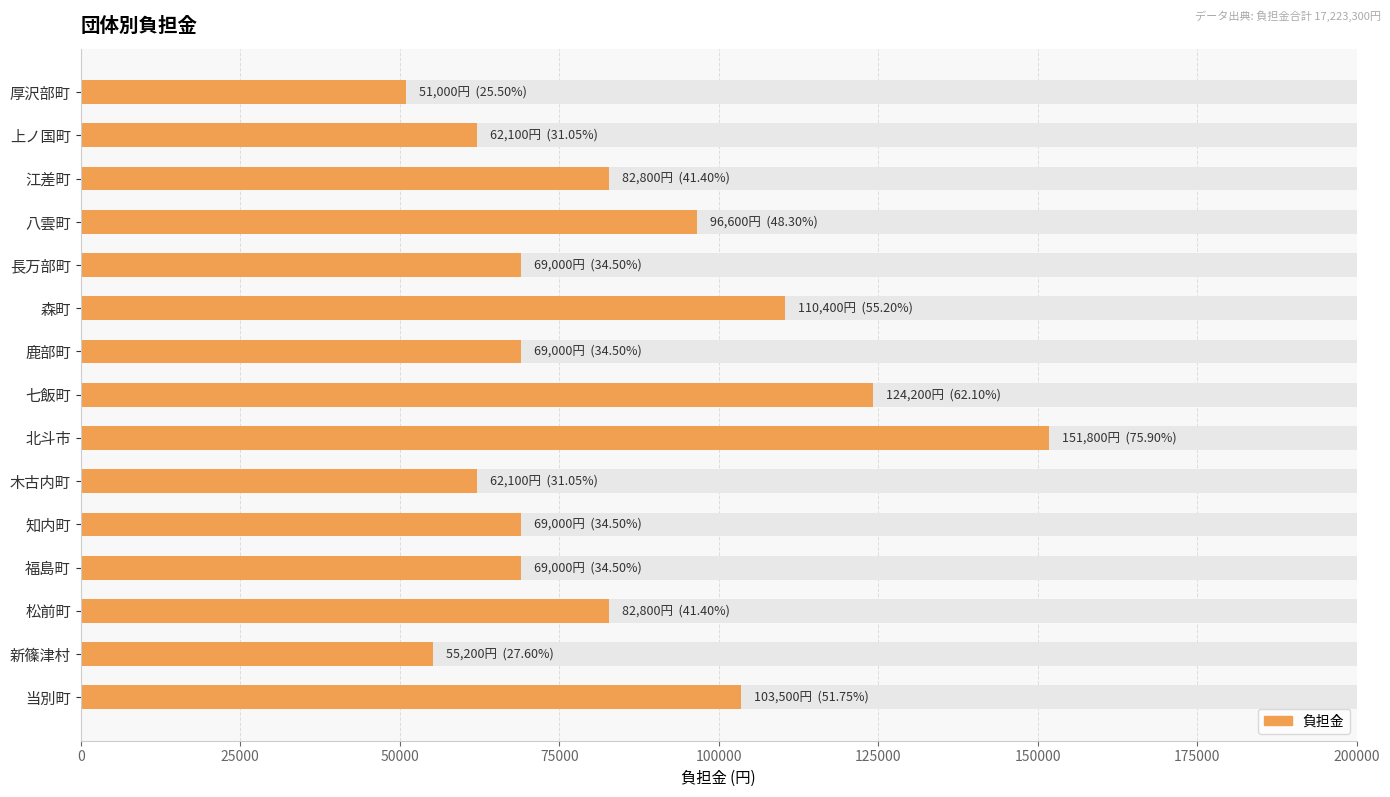

What is the difference between the maximum and minimum values?

100800